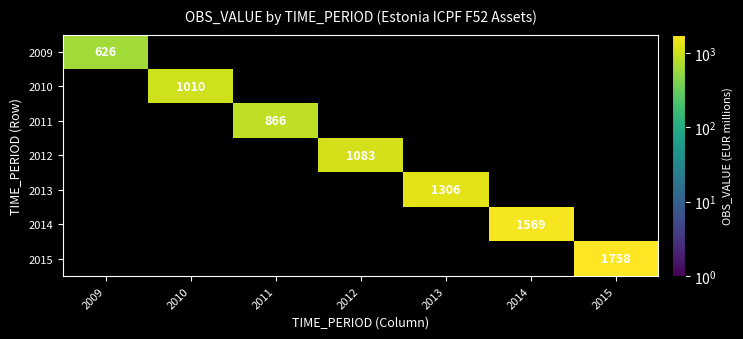

Which label corresponds to the largest value in the chart?

2015